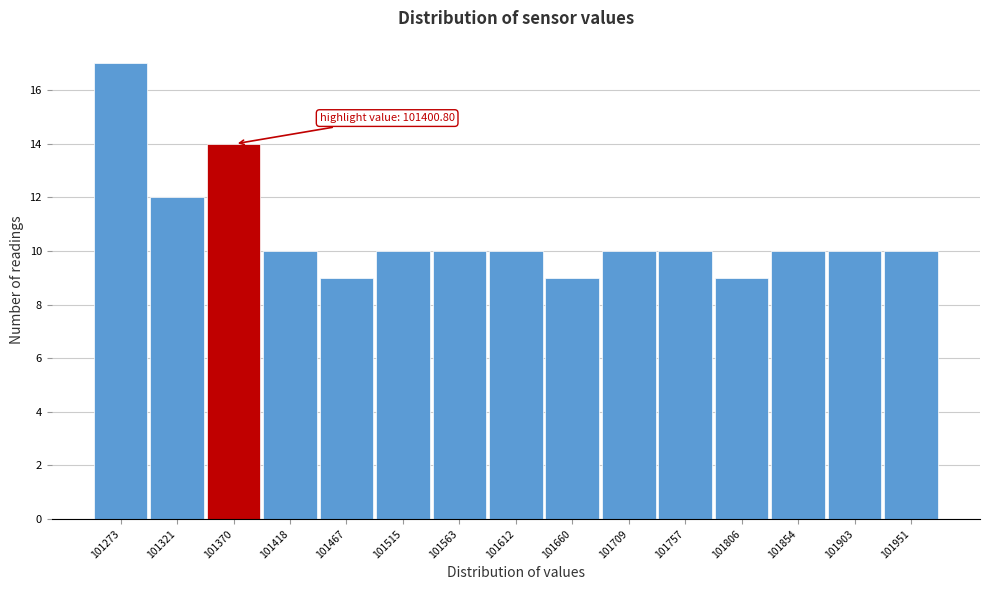

Reading left to right, transcribe all the data shown in this chart.

17	12	14	10	9	10	10	10	9	10	10	9	10	10	10